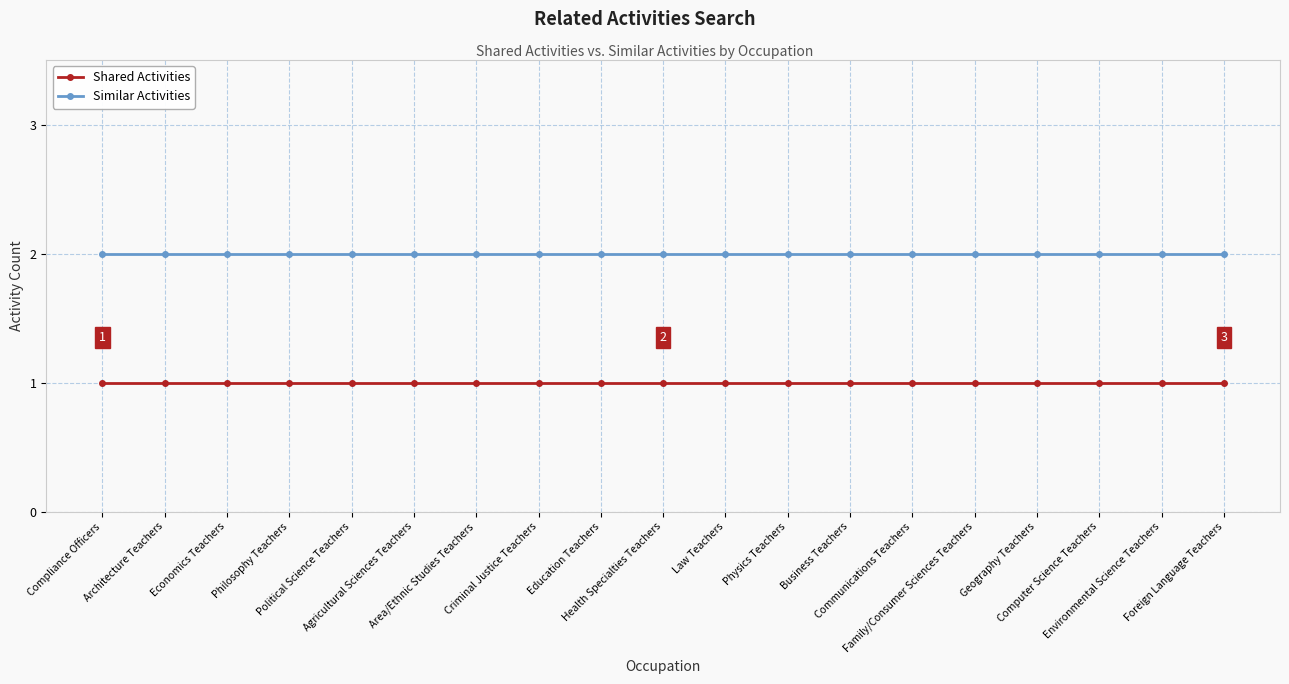

Rank the series by their maximum value, from lowest to highest.

Shared Activities, Similar Activities